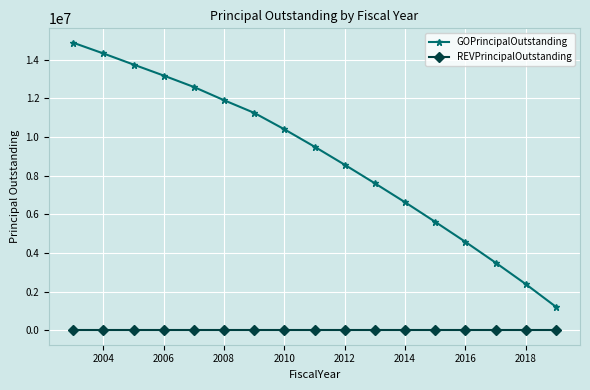

Which series has the largest total across all categories?

GOPrincipalOutstanding